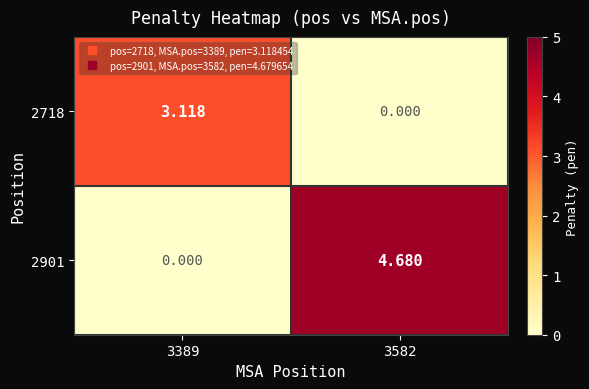

At 3389, list the series in order from largest to smallest.

2718, 2901